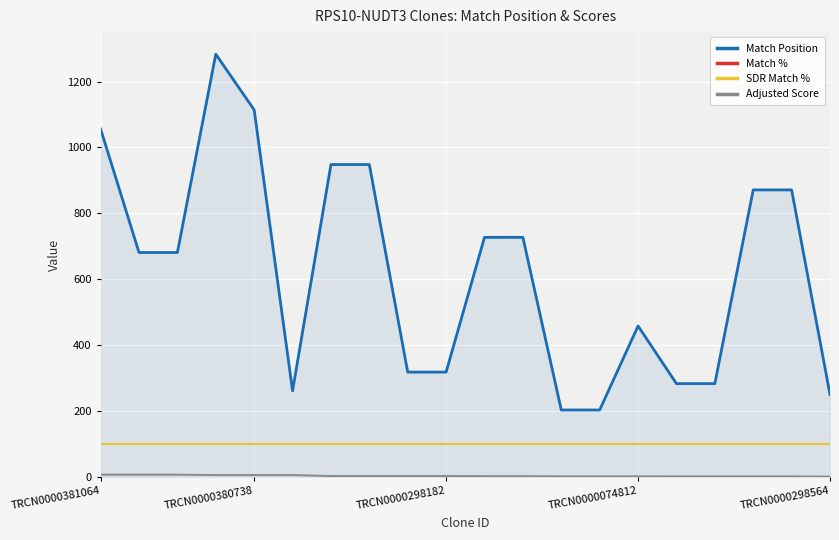

What is the minimum value for Adjusted Score?

0.7